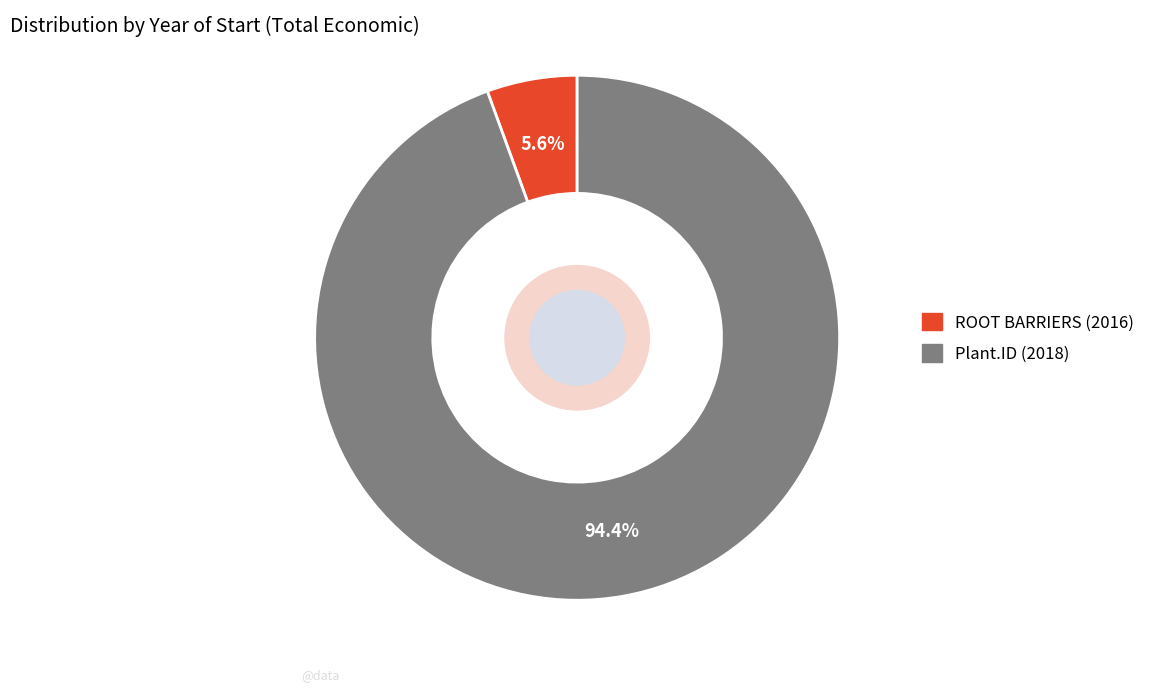

Rank the categories by value from highest to lowest.

Plant.ID (2018), ROOT BARRIERS (2016)